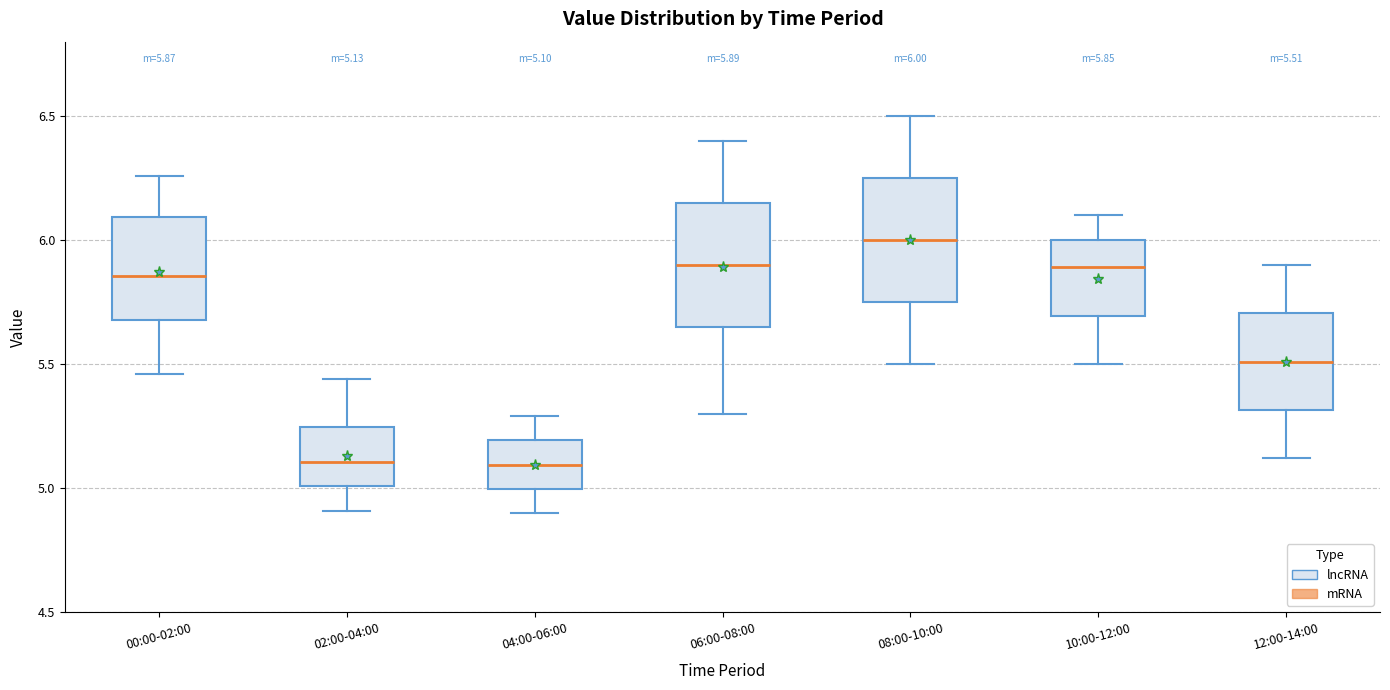

Which box's median line is the highest?

08:00-10:00